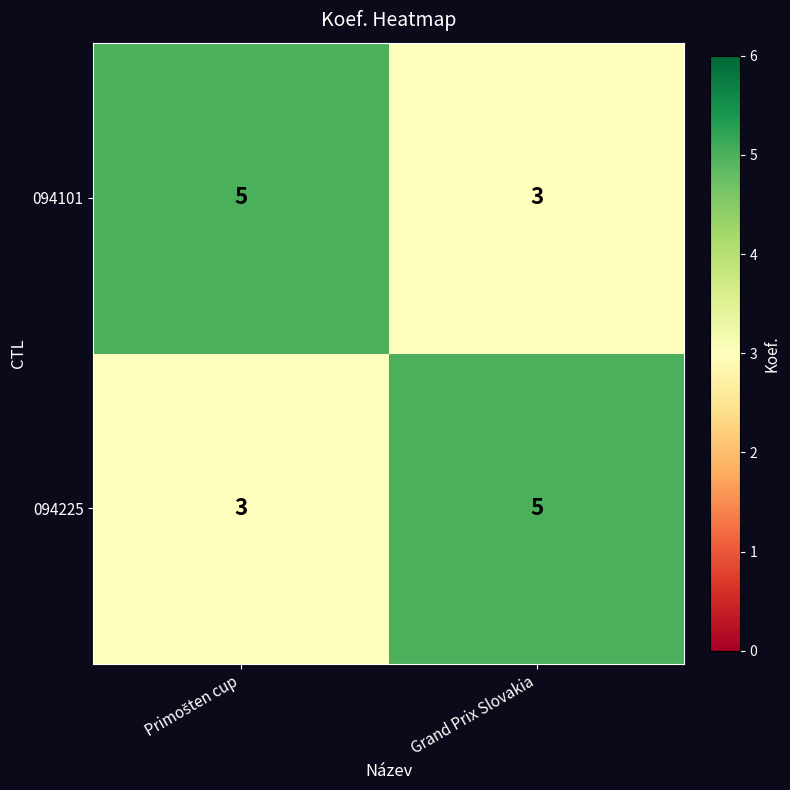

True or false: 094225 has a value of 5 at Grand Prix Slovakia.

True